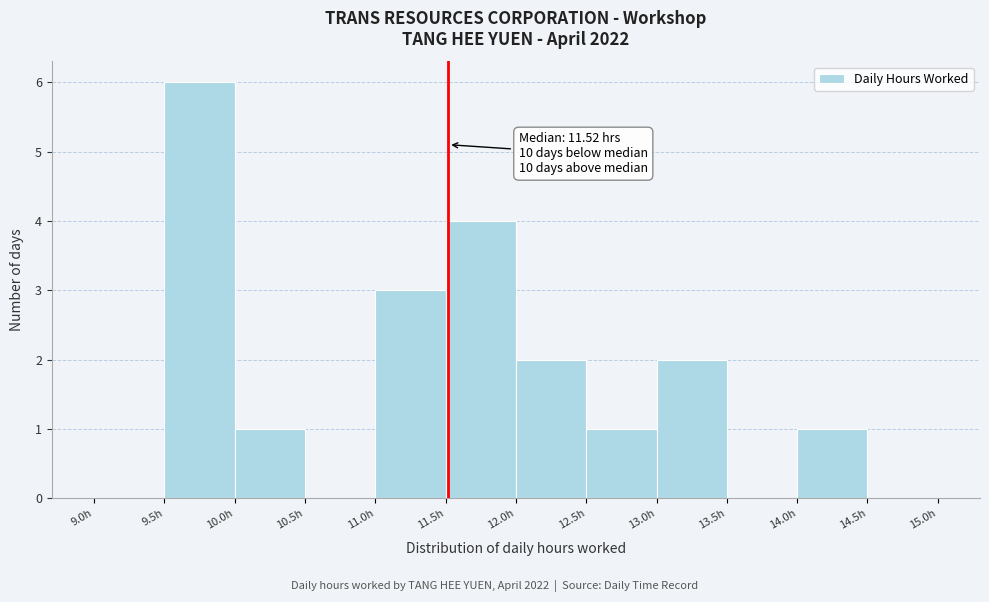

Over which range of the x-axis is the bar tallest?

9.5 to 10.0